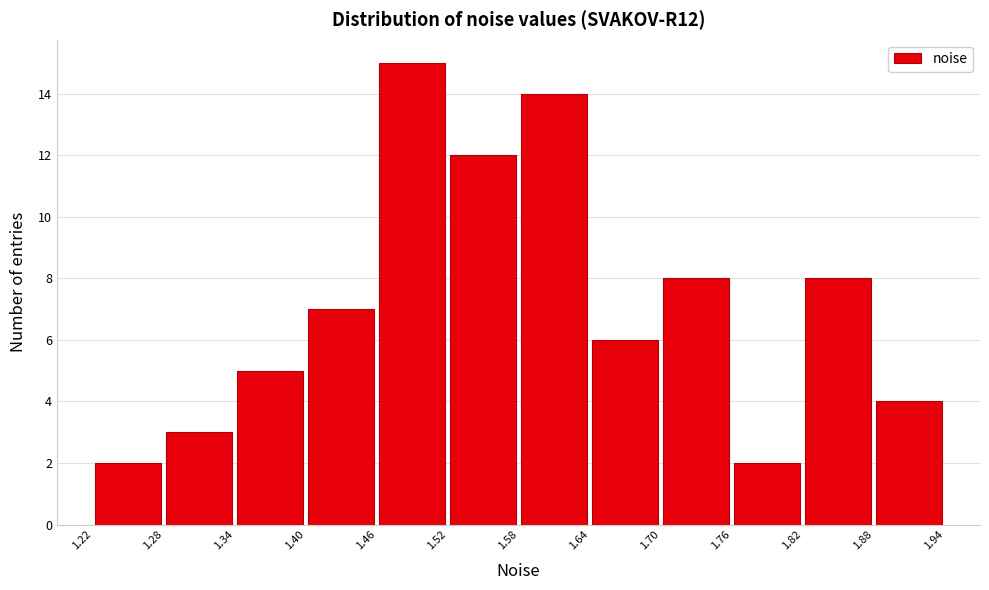

Reading left to right, transcribe this chart: for each bar, give the range it covers on the x-axis and its height. The values are not printed on the chart, so give them approximately, as read against the axis.

1.22 to 1.28: 2
1.28 to 1.34: 3
1.34 to 1.40: 5
1.40 to 1.46: 7
1.46 to 1.52: 15
1.52 to 1.58: 12
1.58 to 1.64: 14
1.64 to 1.70: 6
1.70 to 1.76: 8
1.76 to 1.82: 2
1.82 to 1.88: 8
1.88 to 1.94: 4